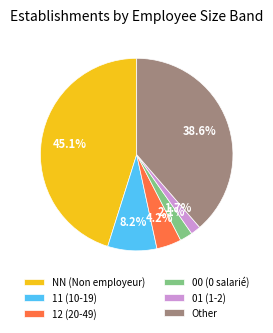

What percentage do 12 (20-49) and NN (Non employeur) together represent?

49.3%